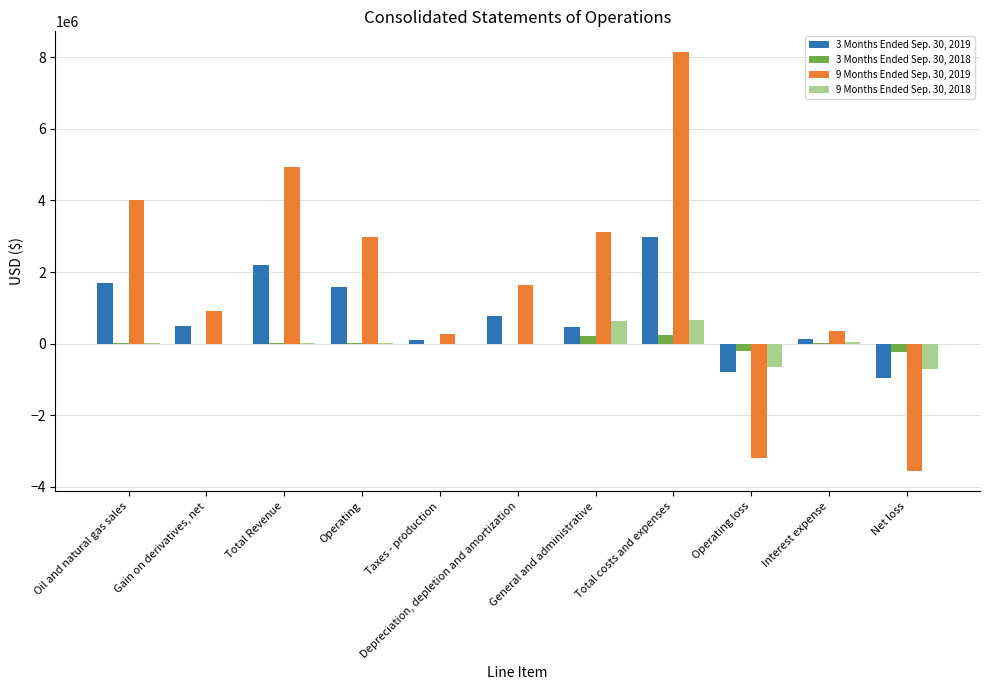

What are all the series names shown in the legend?

3 Months Ended Sep. 30, 2019, 3 Months Ended Sep. 30, 2018, 9 Months Ended Sep. 30, 2019, 9 Months Ended Sep. 30, 2018